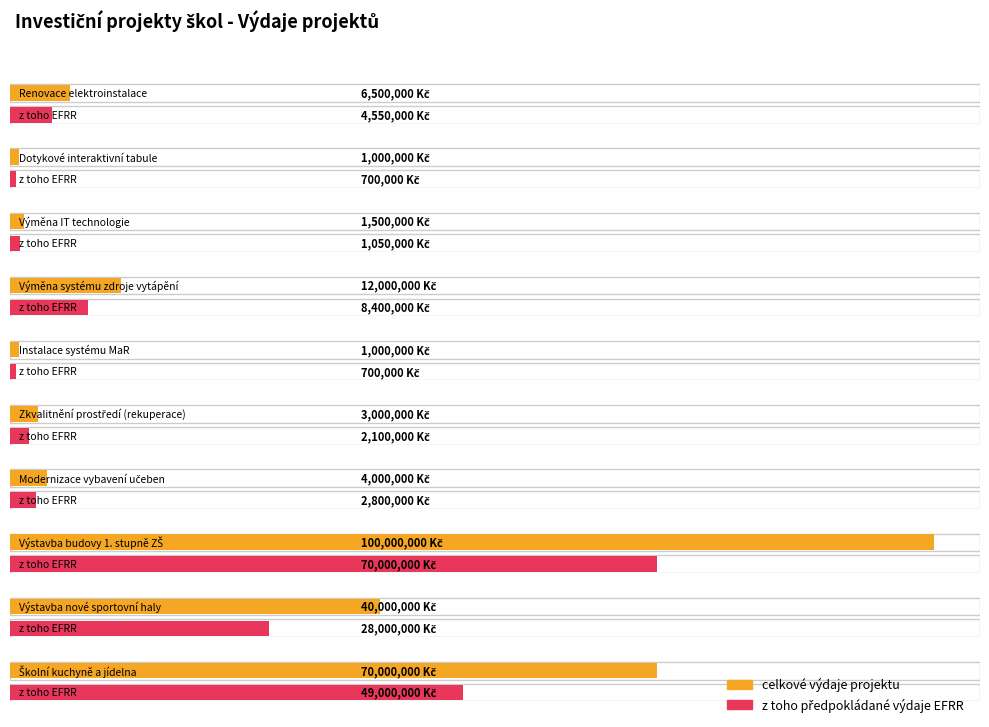

What is the label of the 7th bar from the left?

Modernizace vybavení učeben